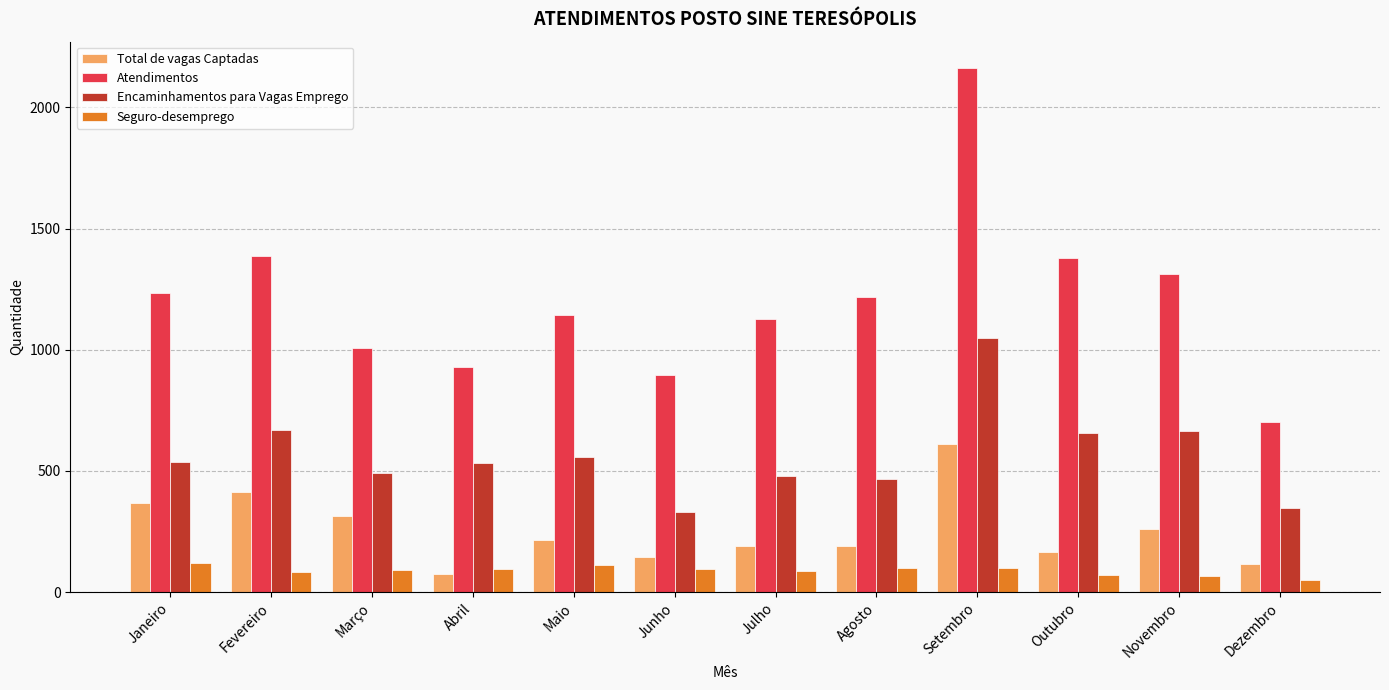

What is the label of the 11th bar from the left?

Novembro